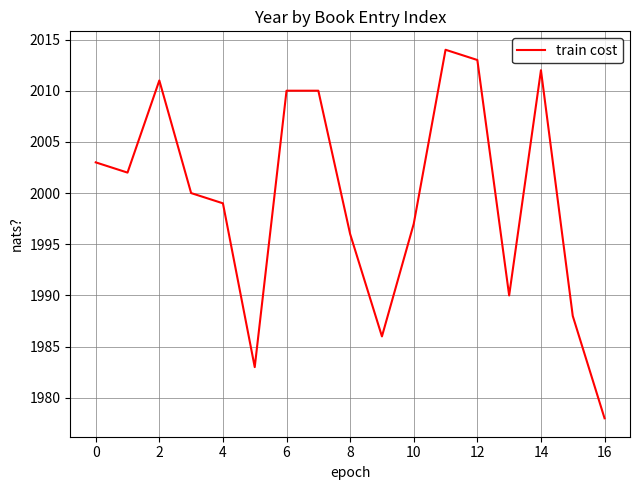

What is the smallest value displayed?

1978